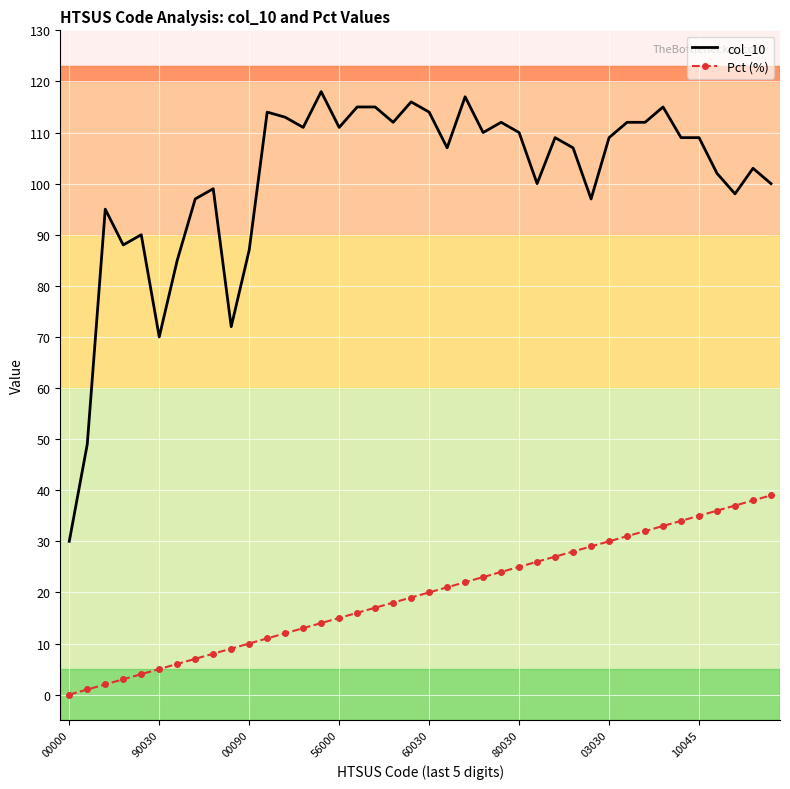

True or false: Pct (%) and col_10 cross at least once.

False